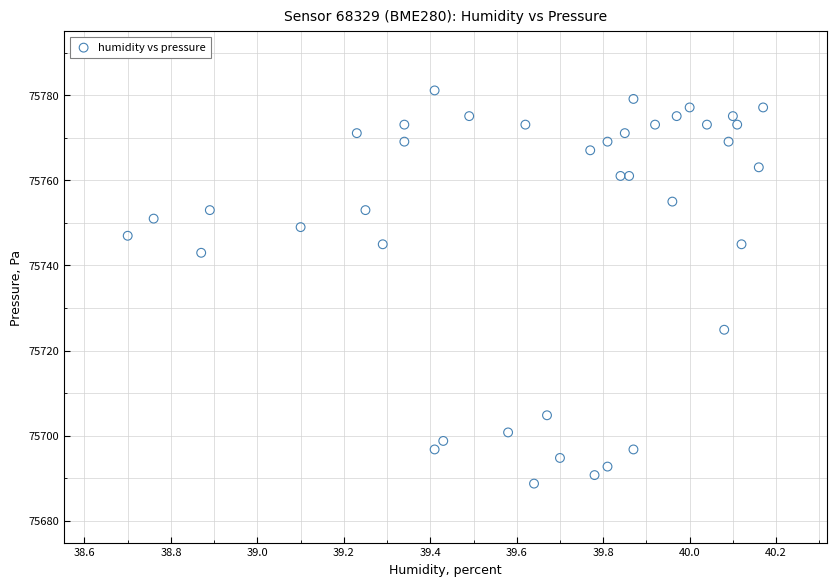

What is the range of Y values (max minus min)?

92.4